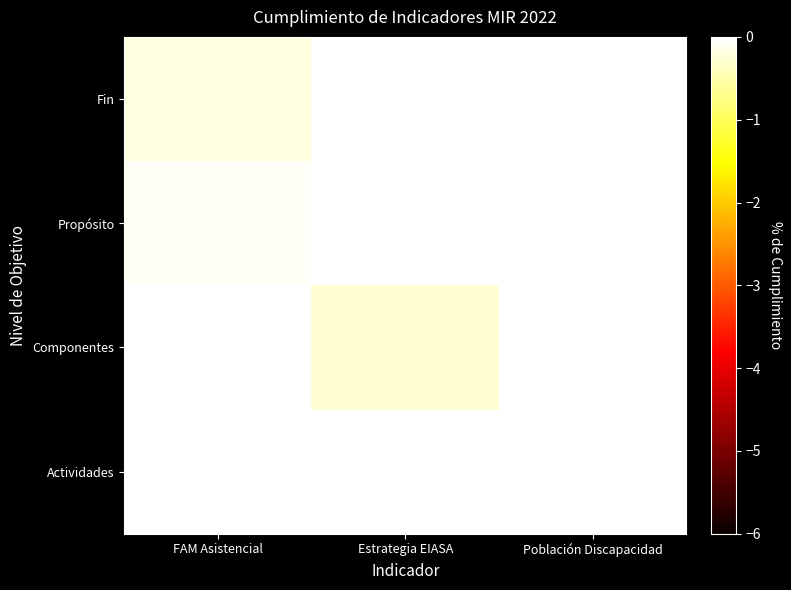

Which has a higher value, FAM Asistencial or Estrategia EIASA?

Estrategia EIASA